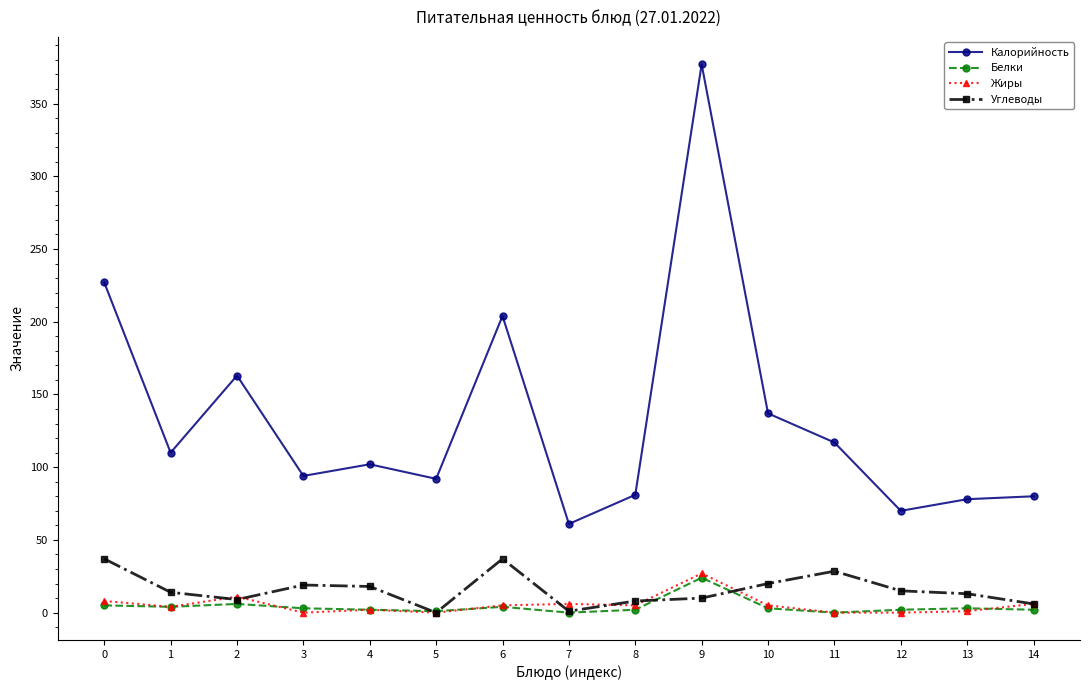

At which category is the sum across all series the highest?

9